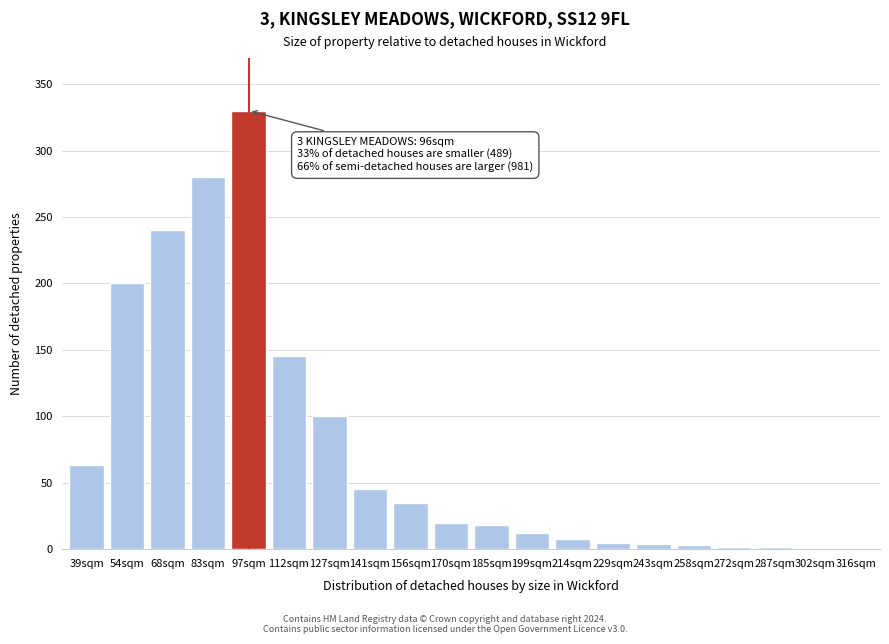

What is the sum of the values at 39sqm and 127sqm?

163